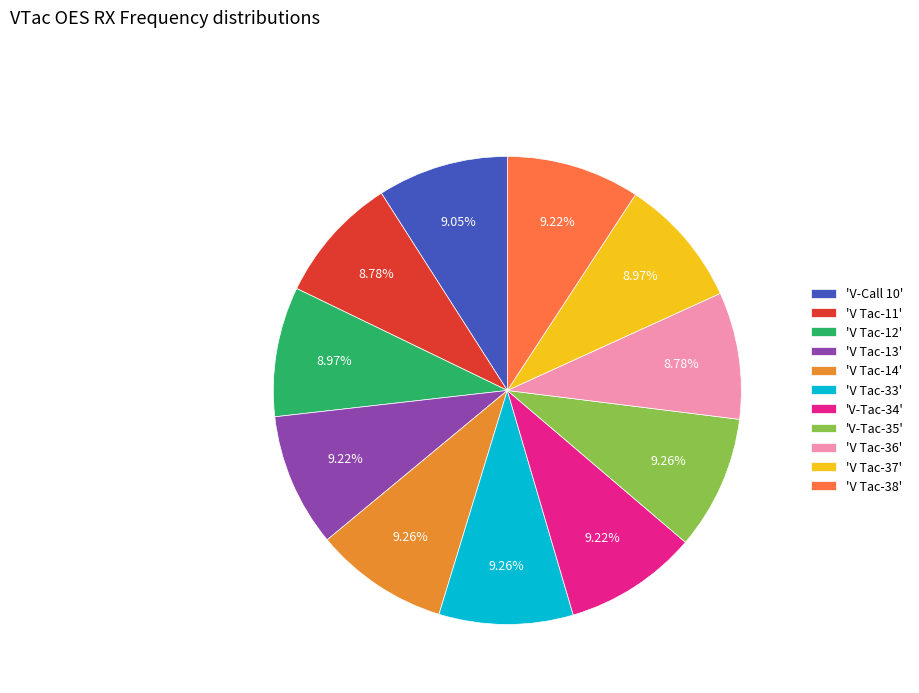

Is the sum of 'V-Tac-34' and 'V Tac-38' greater than half?

No